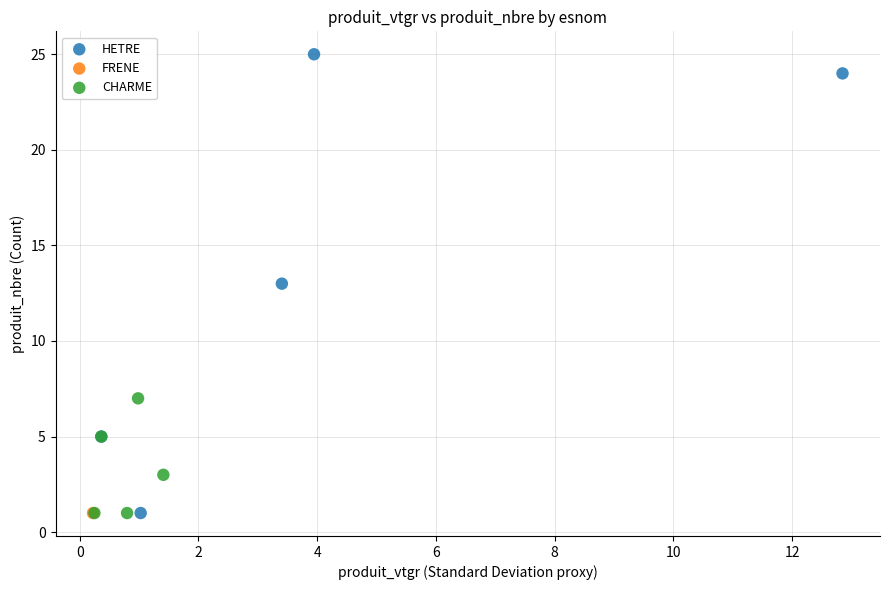

What are all the series names shown in the legend?

HETRE, FRENE, CHARME